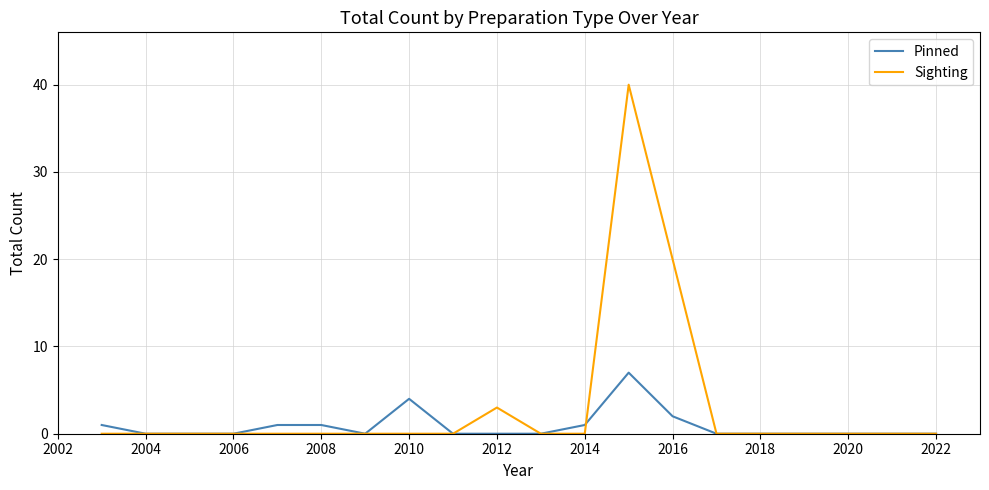

Which series has the largest range (max minus min)?

Sighting